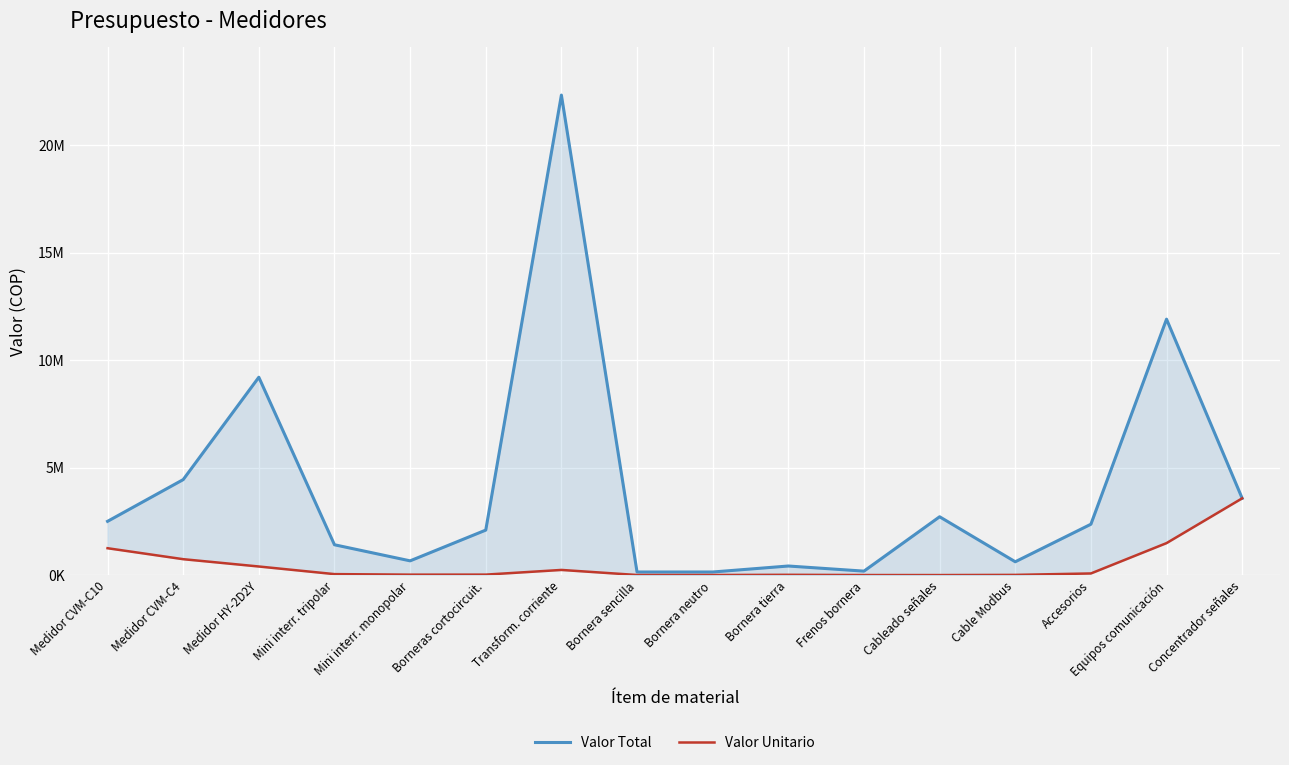

How many interior local peaks does the Valor Total series have?

5